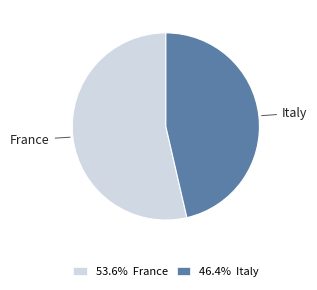

What is the ratio of the value at 46.4% Italy to the value at 53.6% France?

0.9